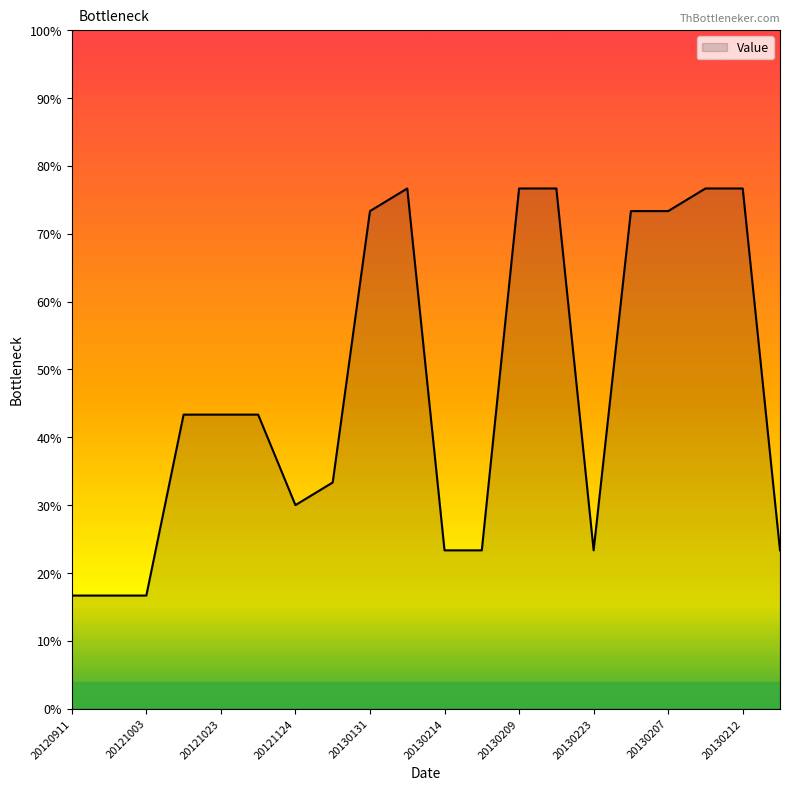

Does the chart have visible grid lines?

No